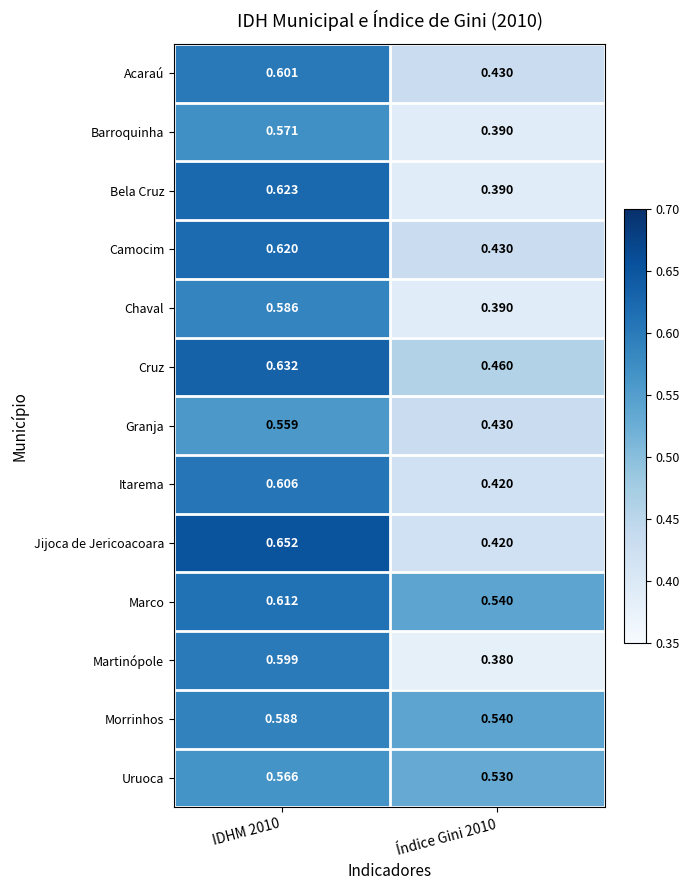

List the series in order of their peak value, highest first.

Jijoca de Jericoacoara, Cruz, Bela Cruz, Camocim, Marco, Itarema, Acaraú, Martinópole, Morrinhos, Chaval, Barroquinha, Uruoca, Granja